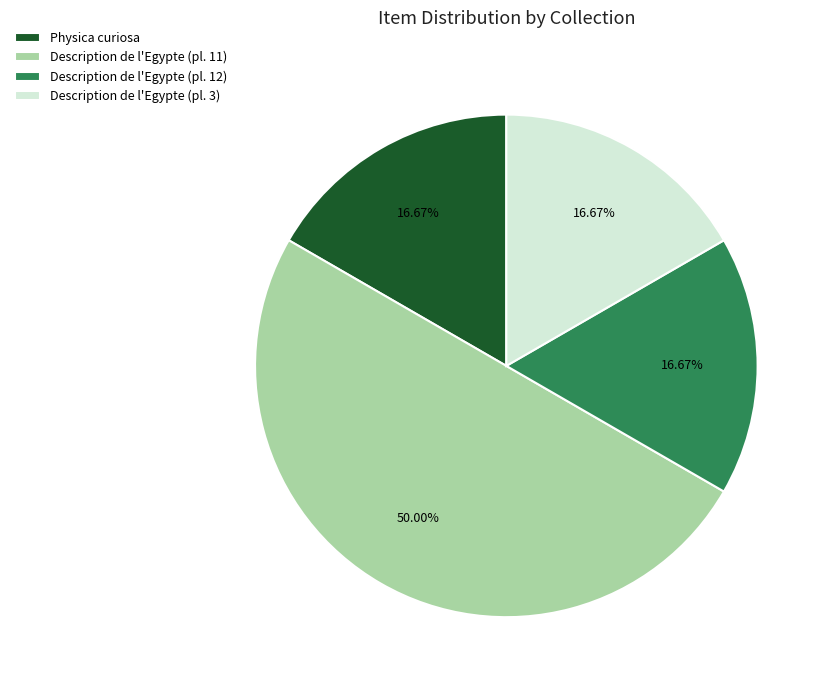

Is Description de l'Egypte (pl. 3) the majority of the pie?

No